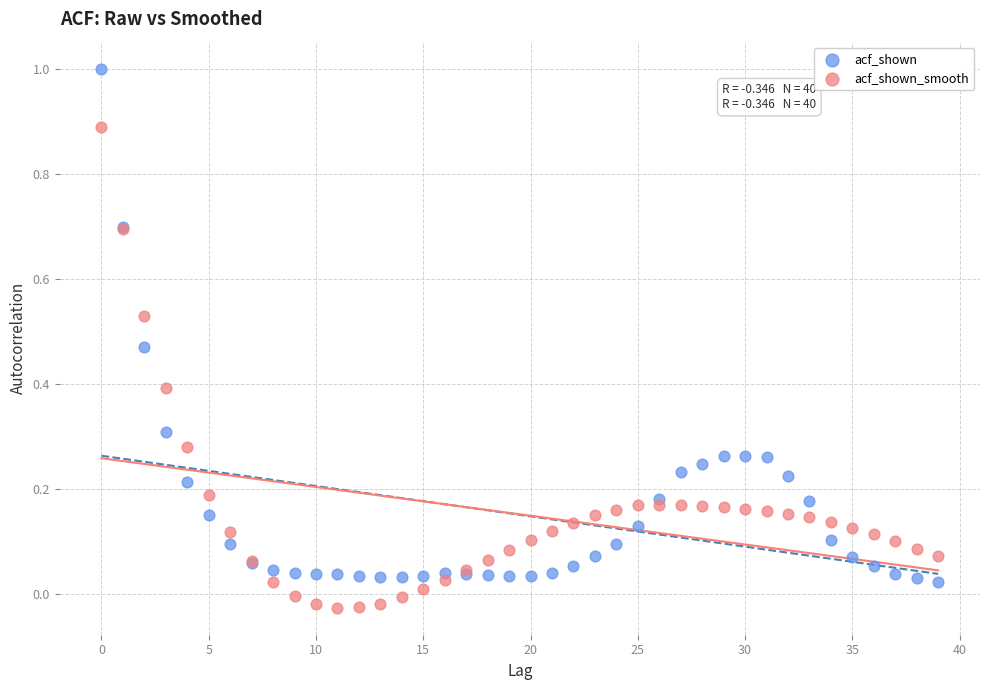

Which series has the largest Y range (max minus min)?

acf_shown